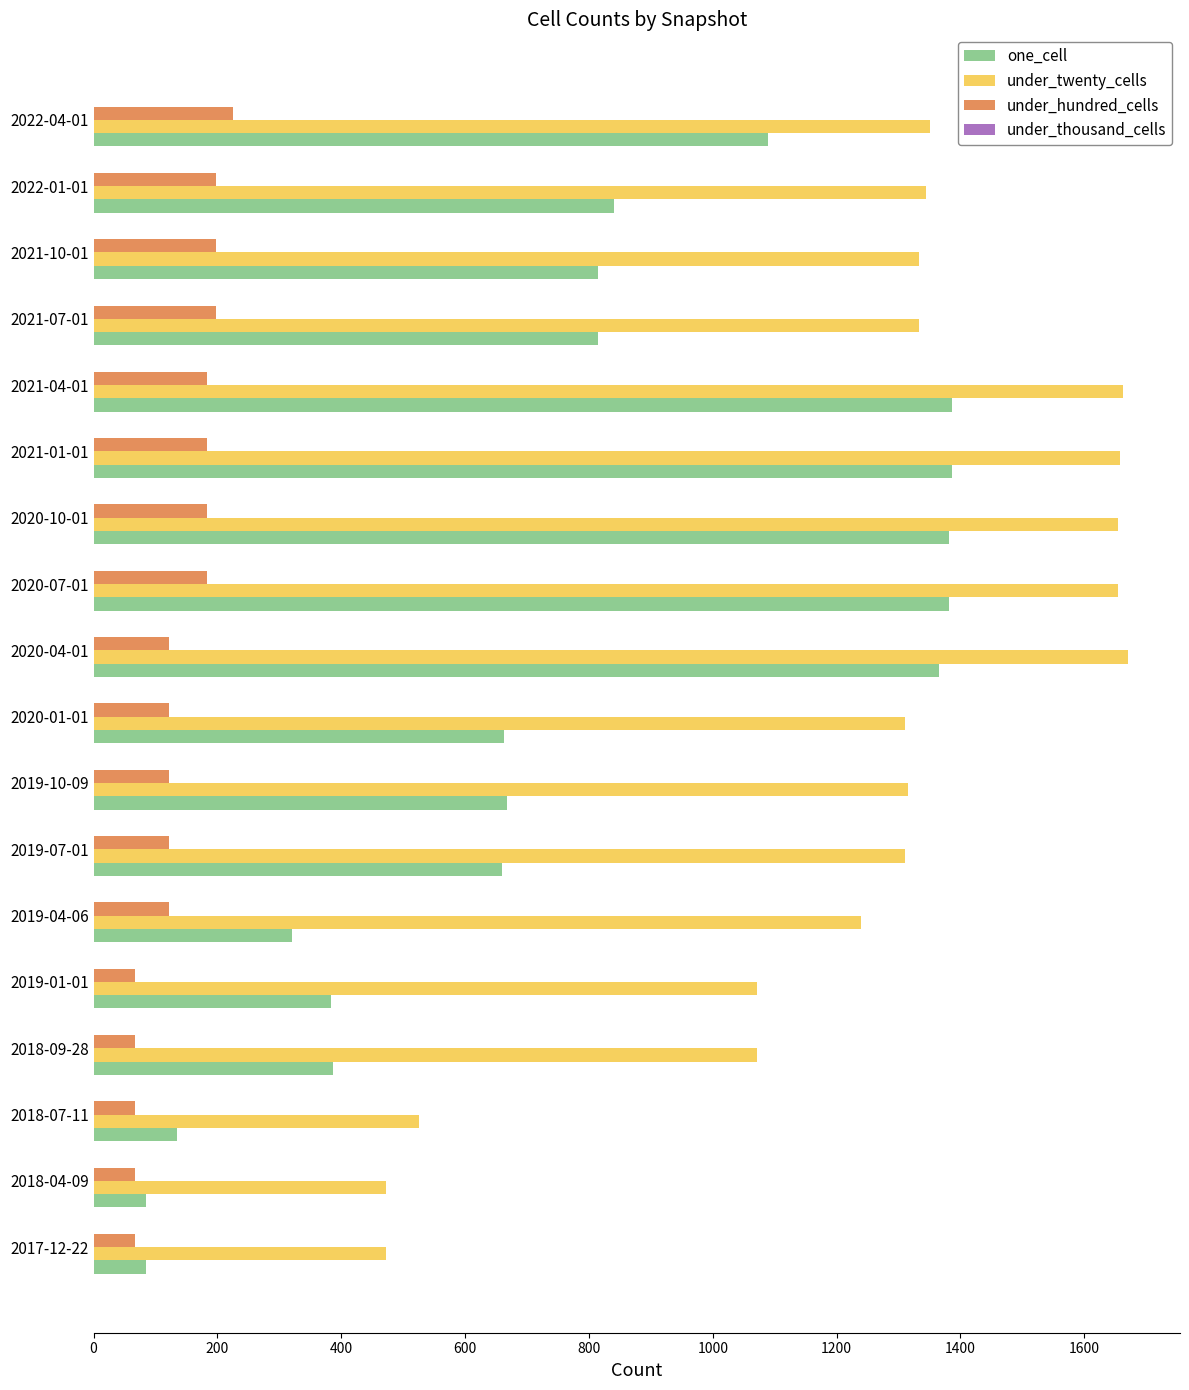

Count the number of categories in the chart.

18